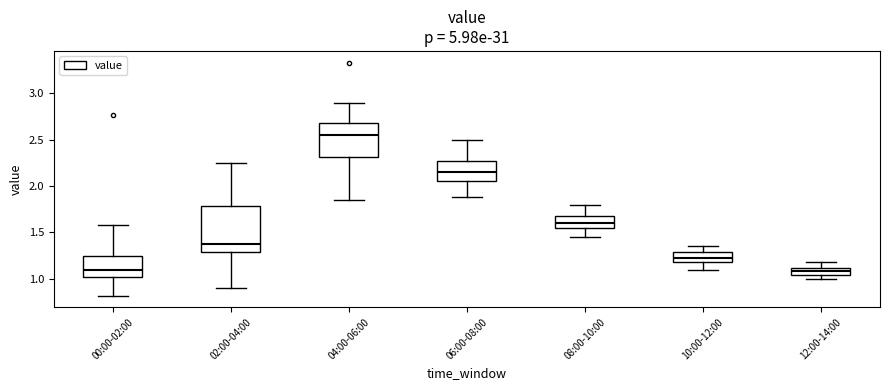

Where does the upper whisker of the box for 04:00-06:00 end on the y-axis? The values are not printed on the chart, so give them approximately, as read against the axis.

2.90